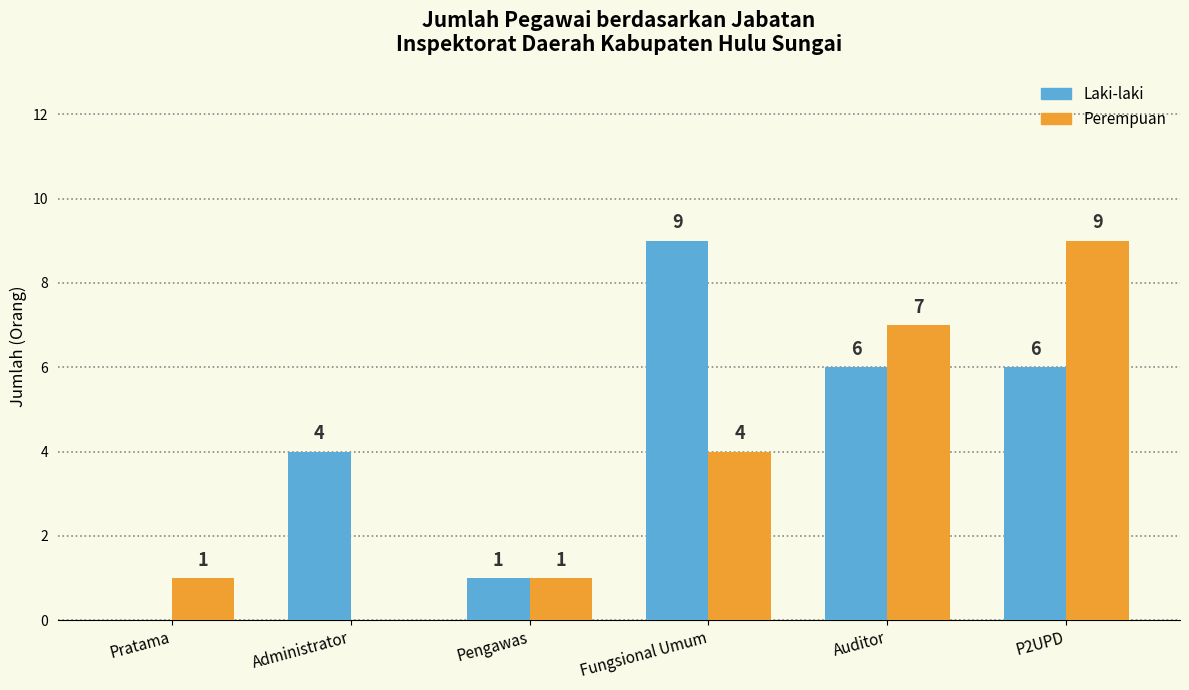

True or false: Laki-laki has a value of 0 at Pengawas.

False